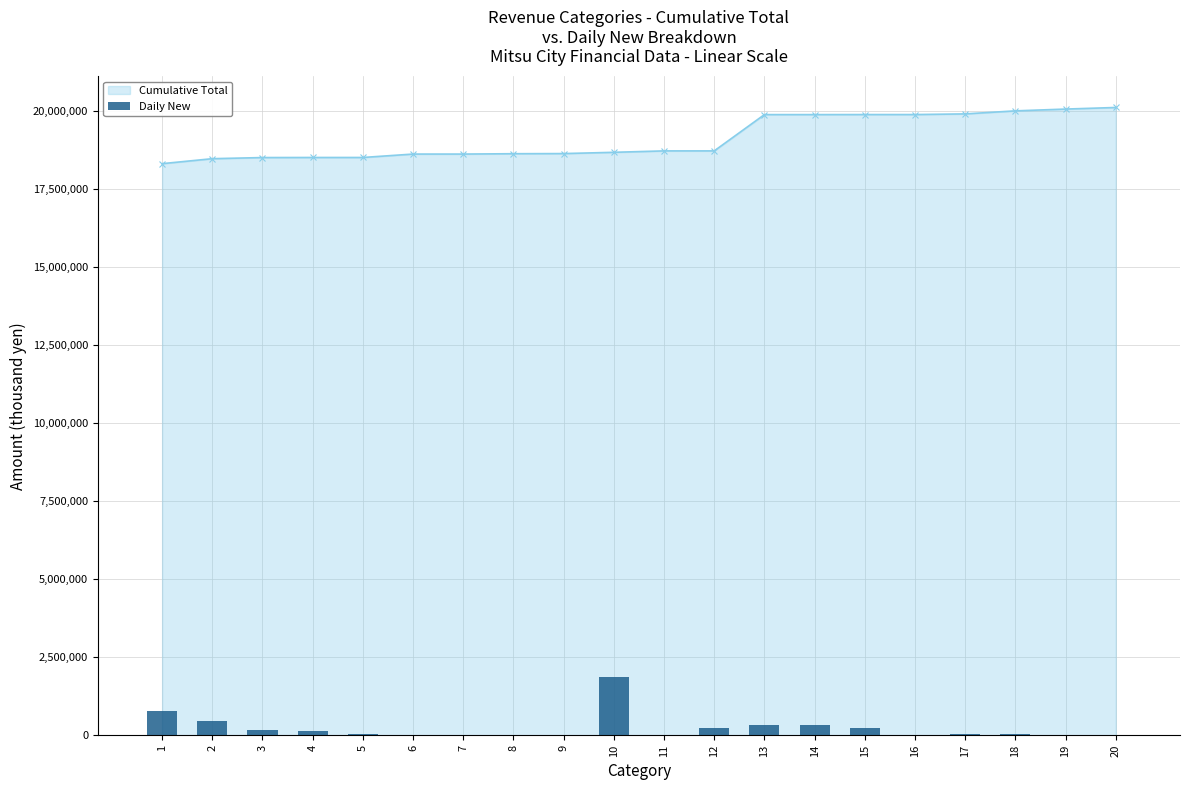

Are the bars horizontal?

No